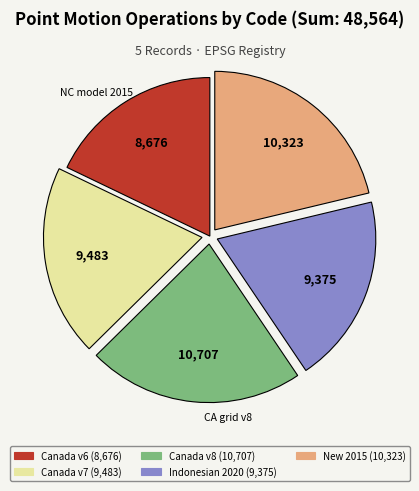

Does any single category account for the majority?

No